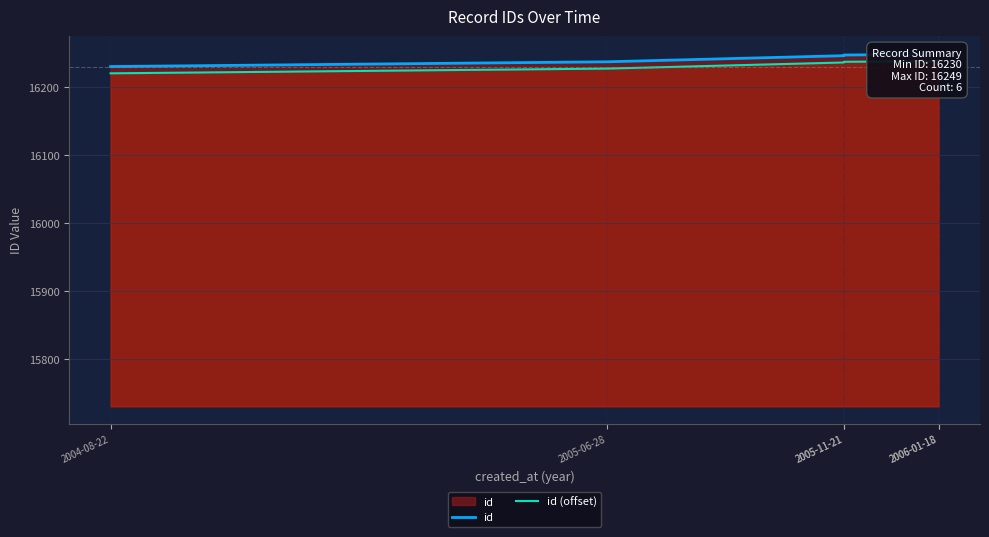

Reading left to right, what are all the values shown in this chart?

id: 2004-08-22=16230	2005-06-28=16237	2005-11-21=16246	2005-11-21=16247	2006-01-18=16248	2006-01-18=16249
id (offset): 2004-08-22=16220	2005-06-28=16227	2005-11-21=16236	2005-11-21=16237	2006-01-18=16238	2006-01-18=16239